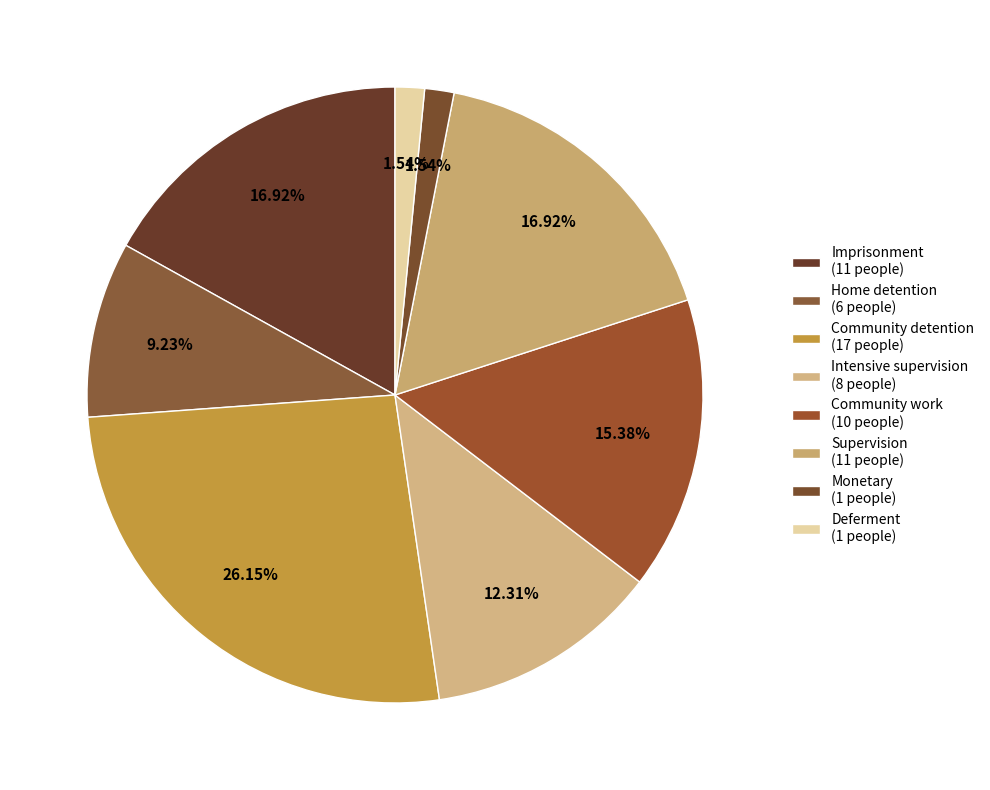

Count the number of slices in the pie.

8